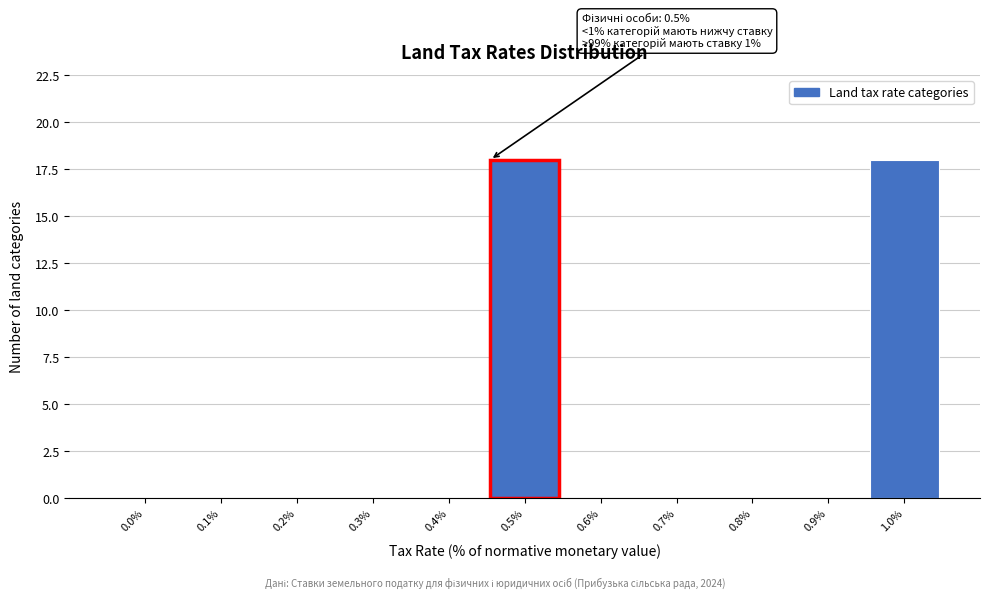

Reading left to right, transcribe all the data shown in this chart.

0.0%=0	0.1%=0	0.2%=0	0.3%=0	0.4%=0	0.5%=18	0.6%=0	0.7%=0	0.8%=0	0.9%=0	1.0%=18